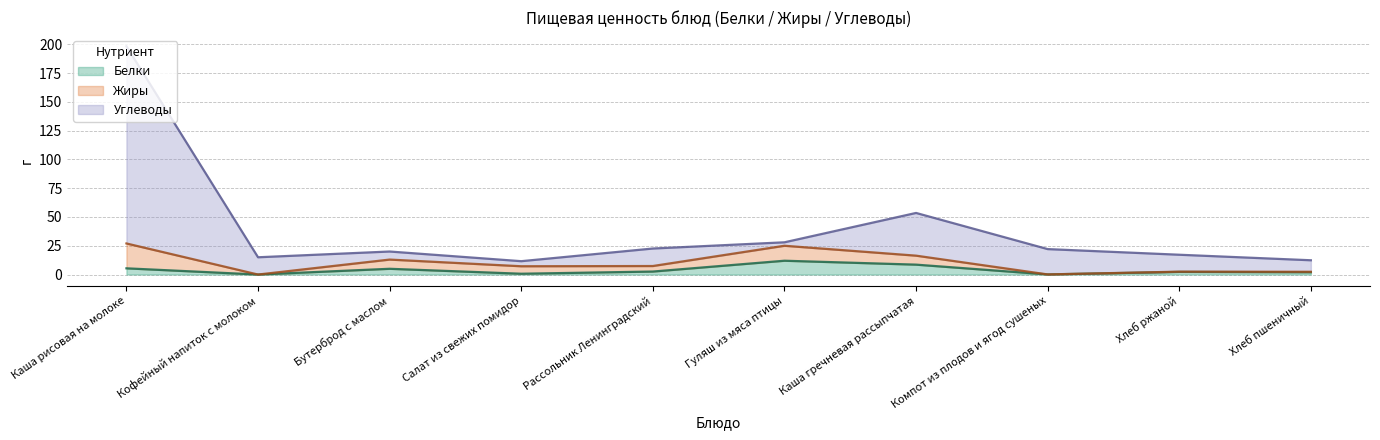

At which category does the chart reach its peak across all series?

Каша рисовая на молоке